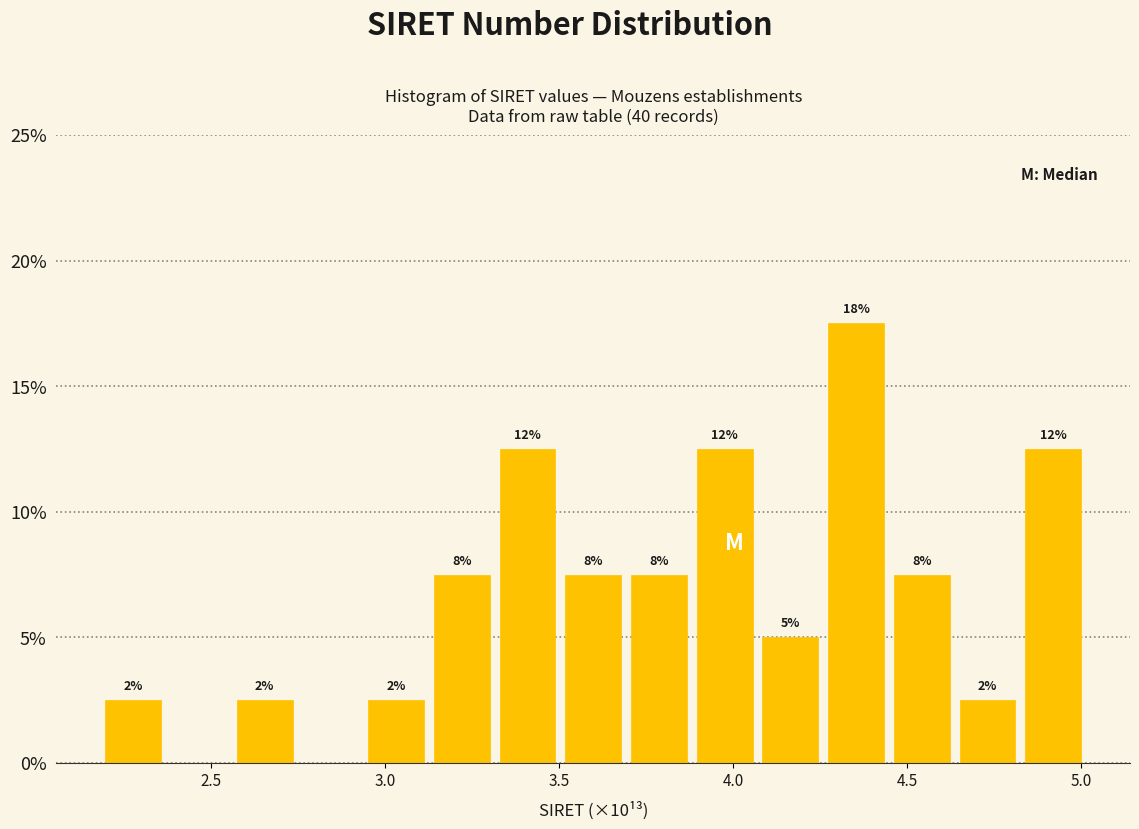

Around what value on the x-axis is the tallest bar? Give the approximate position of its centre, as read against the axis.

4.35